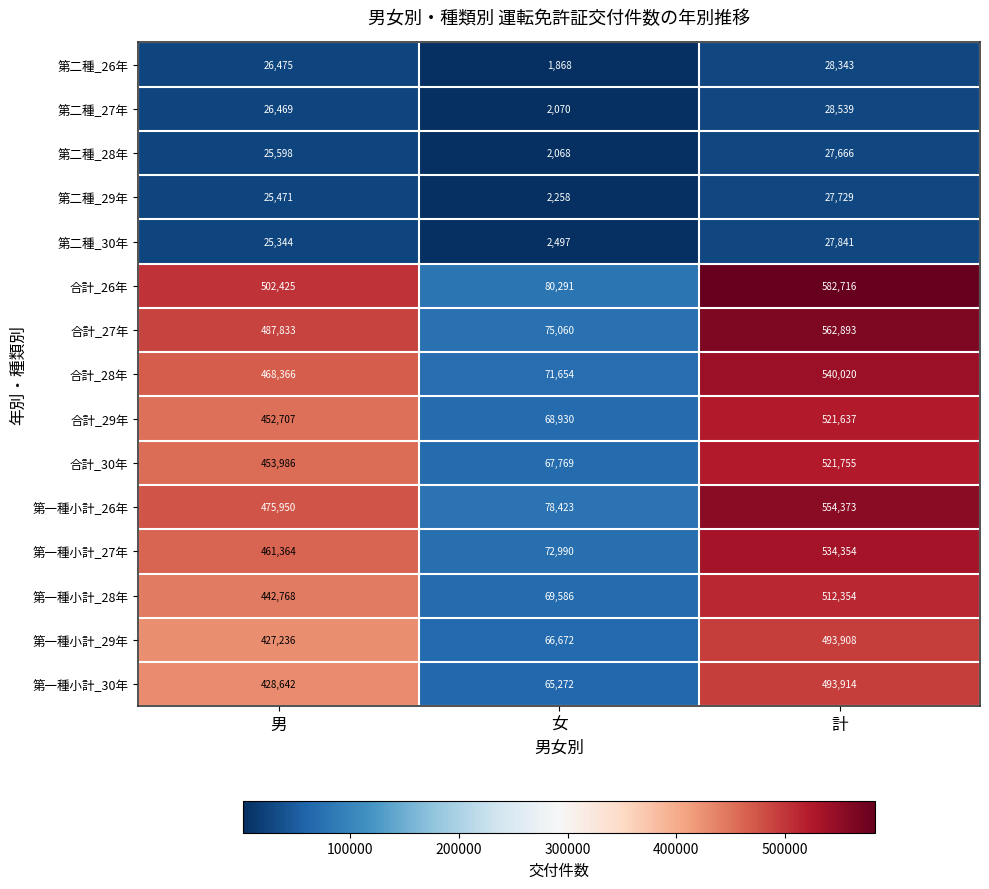

How many 合計_26年 values are between 80291 and 582716?

3